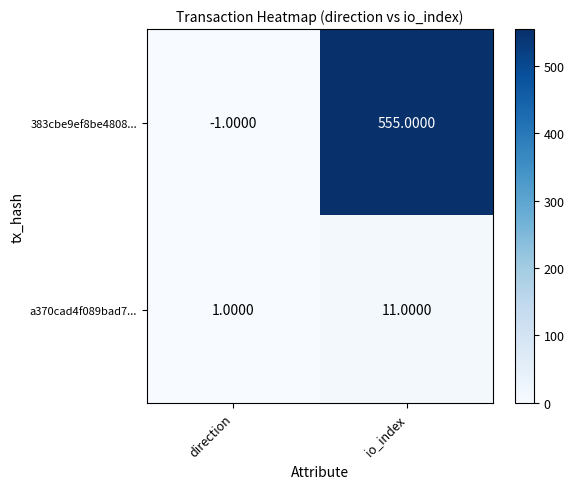

What is the total value across all series at io_index?

566